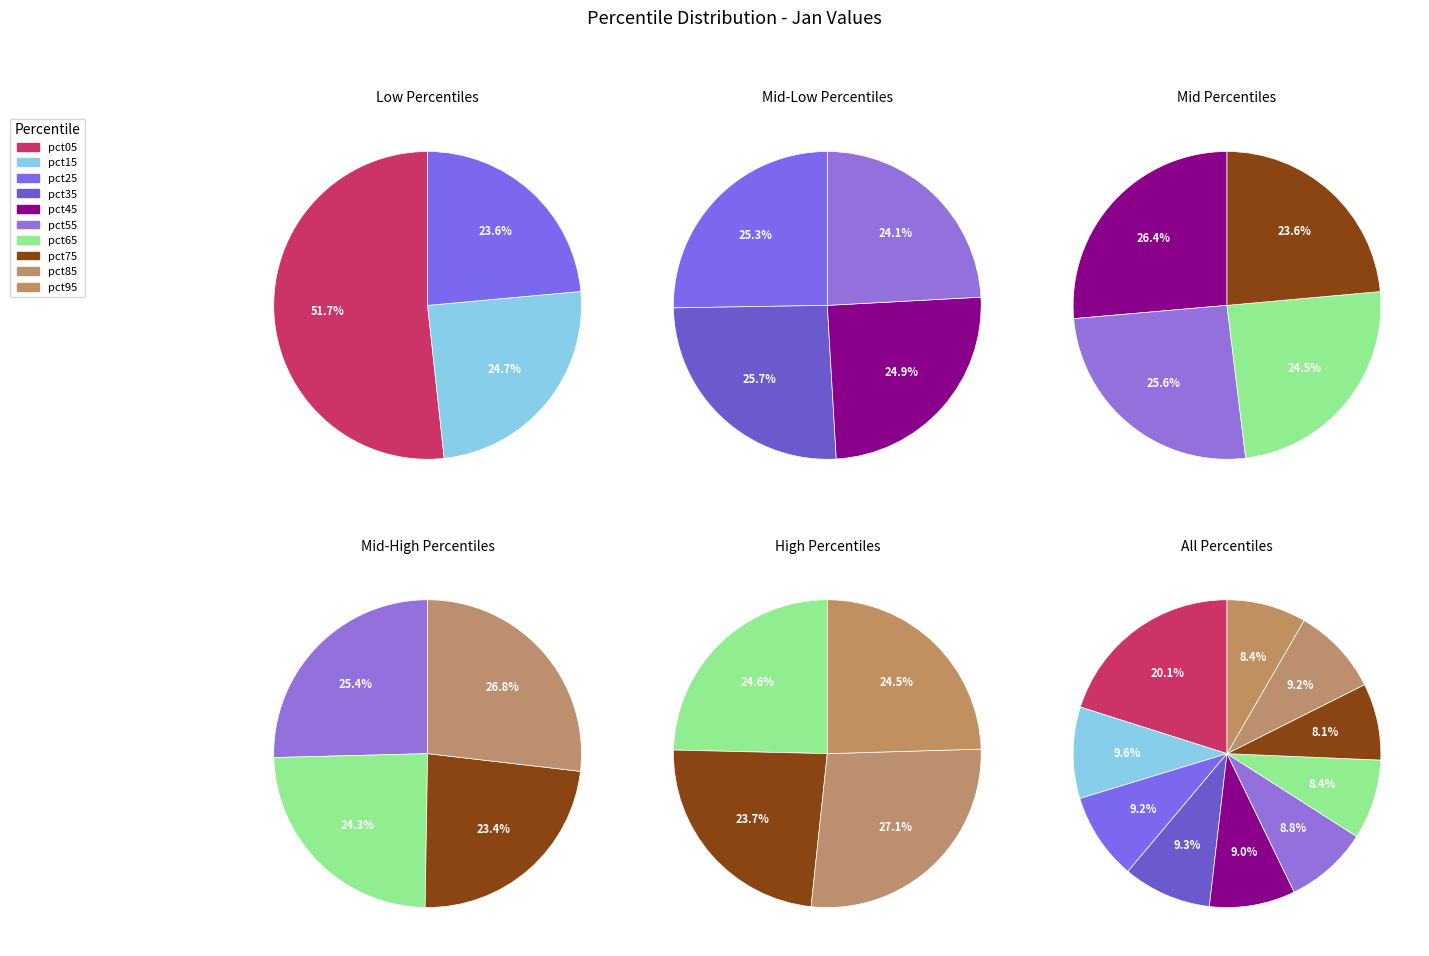

Count the number of slices in the pie.

10